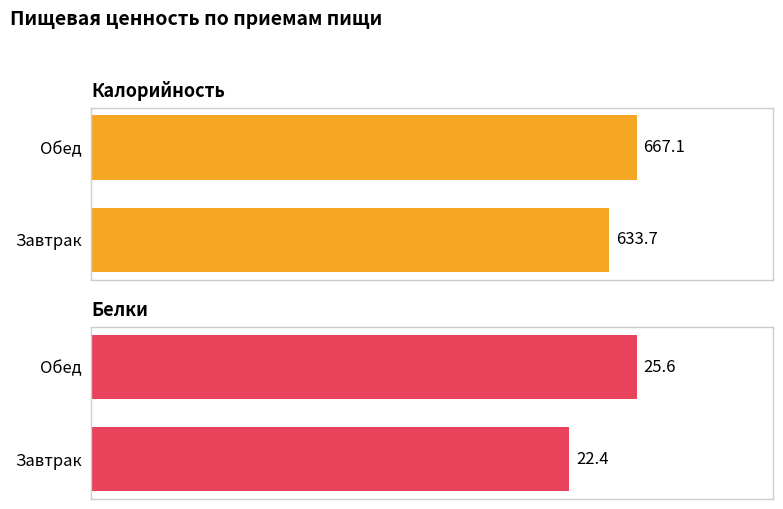

What is the spread (max minus min) of values at Обед?

641.5